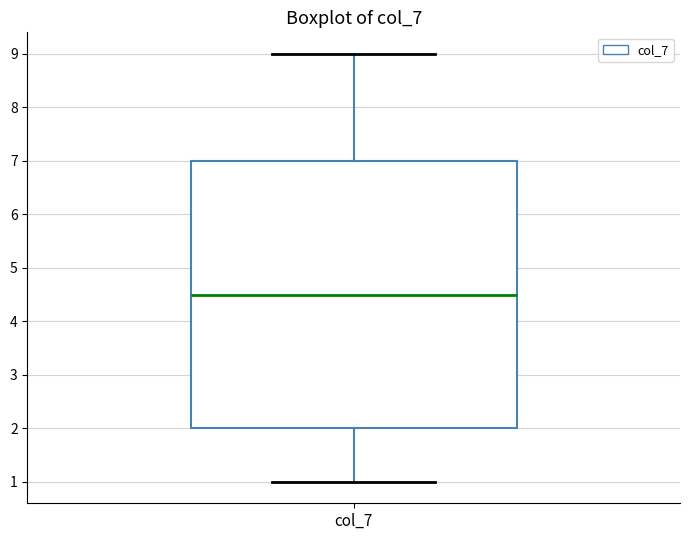

Where is the upper edge of the box for col_7 on the y-axis? The values are not printed on the chart, so give them approximately, as read against the axis.

7.0